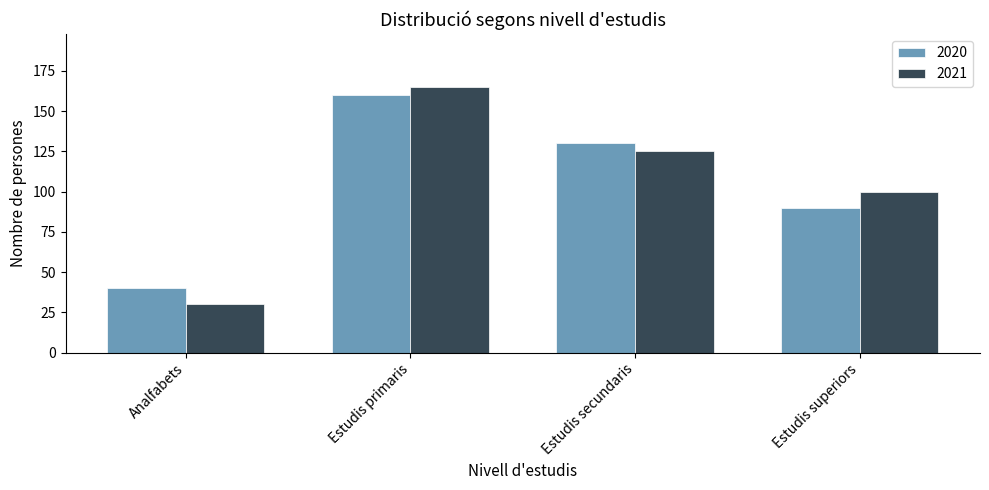

Where does the 2020 series first go above 130?

Estudis primaris